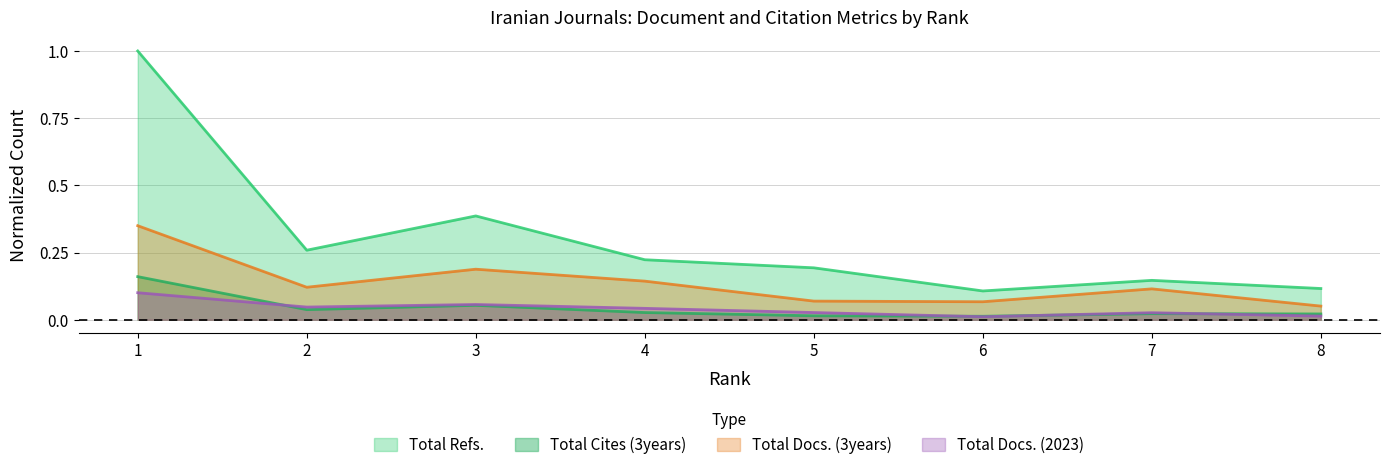

What are all the series names shown in the legend?

Total Refs., Total Cites (3years), Total Docs. (3years), Total Docs. (2023)